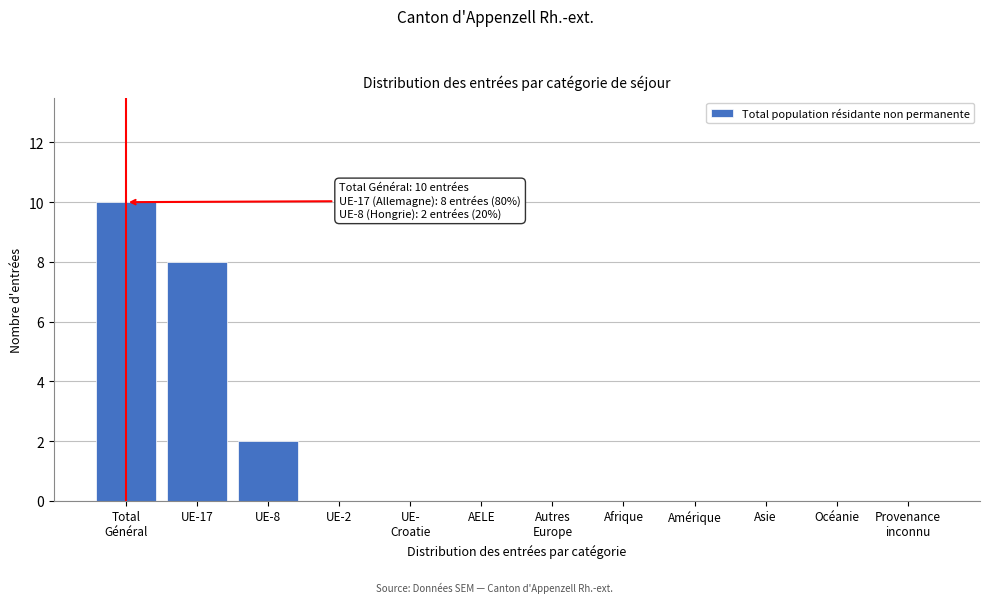

What is the maximum value shown in the chart?

10